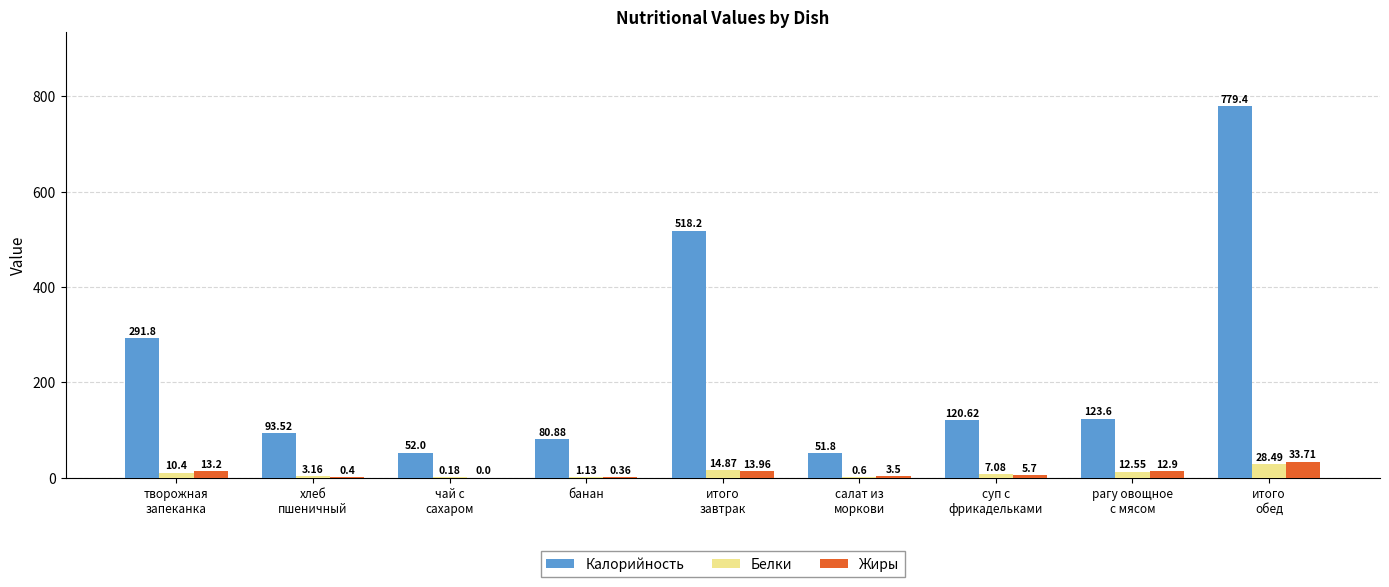

Which series has the largest total across all categories?

Калорийность